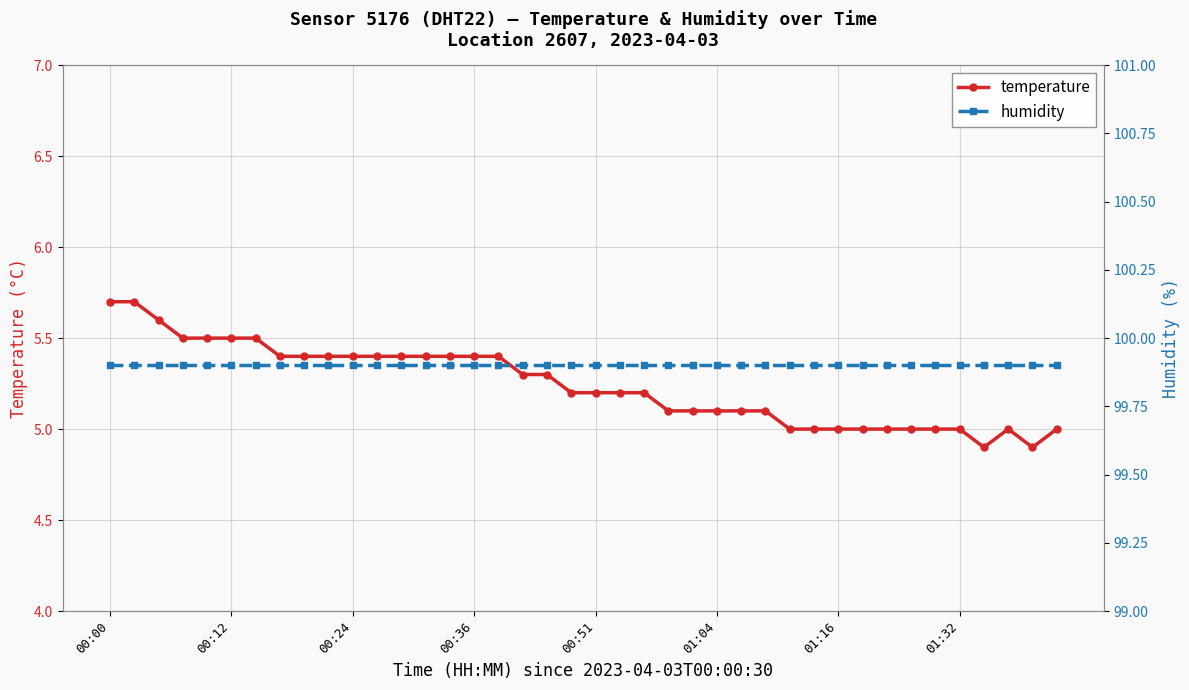

True or false: humidity and temperature intersect in this chart.

False